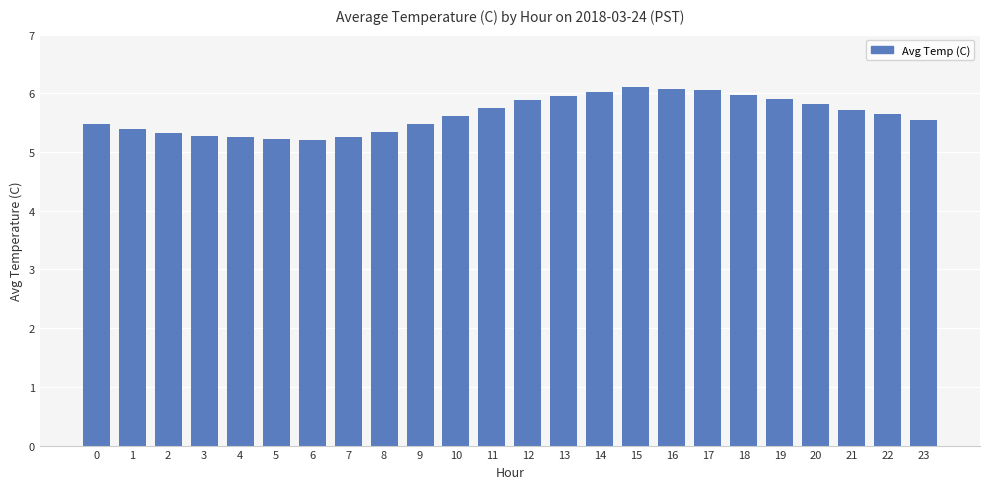

Are the bars horizontal?

No